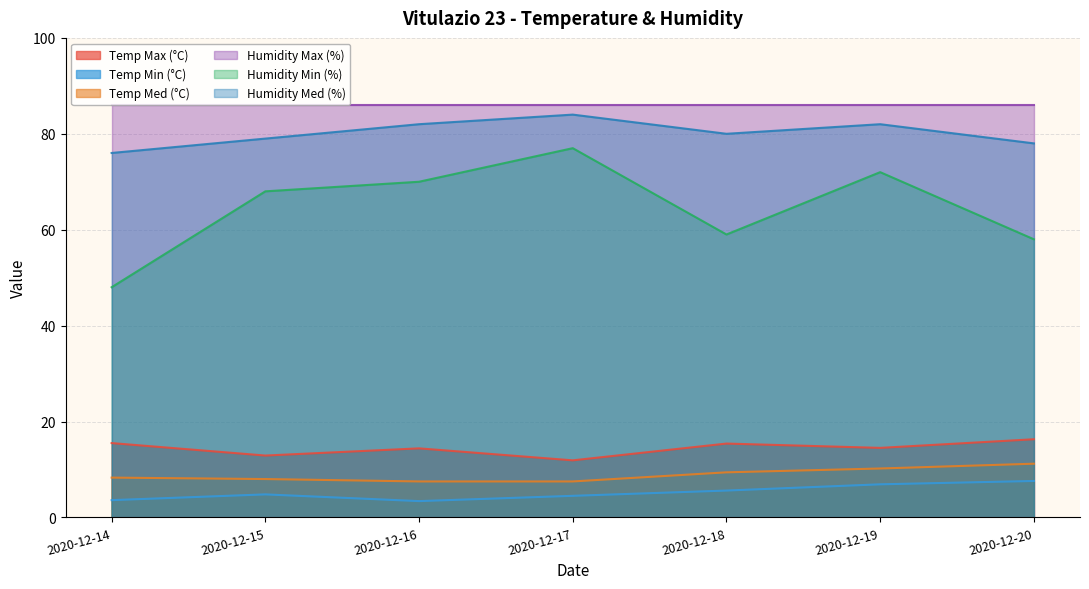

Is it true that Temp Med (°C) equals 9.4 at 2020-12-18?

True